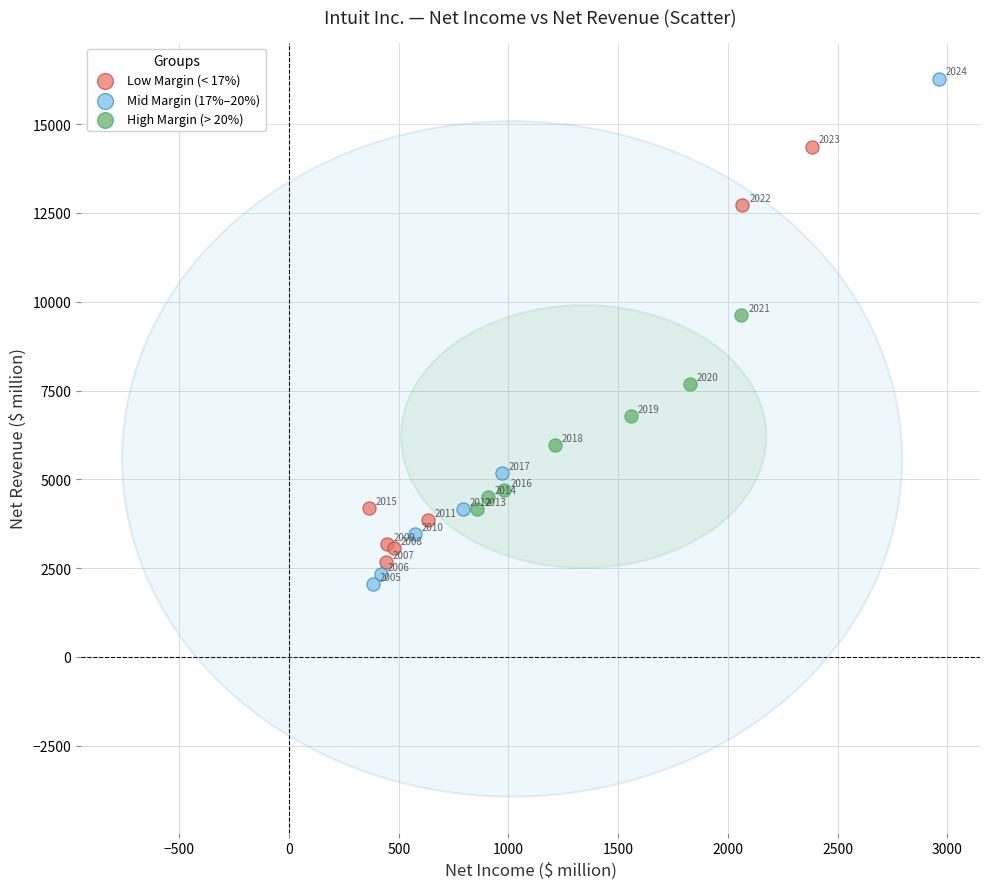

Which series reaches the maximum Y coordinate?

Mid Margin (17%–20%)